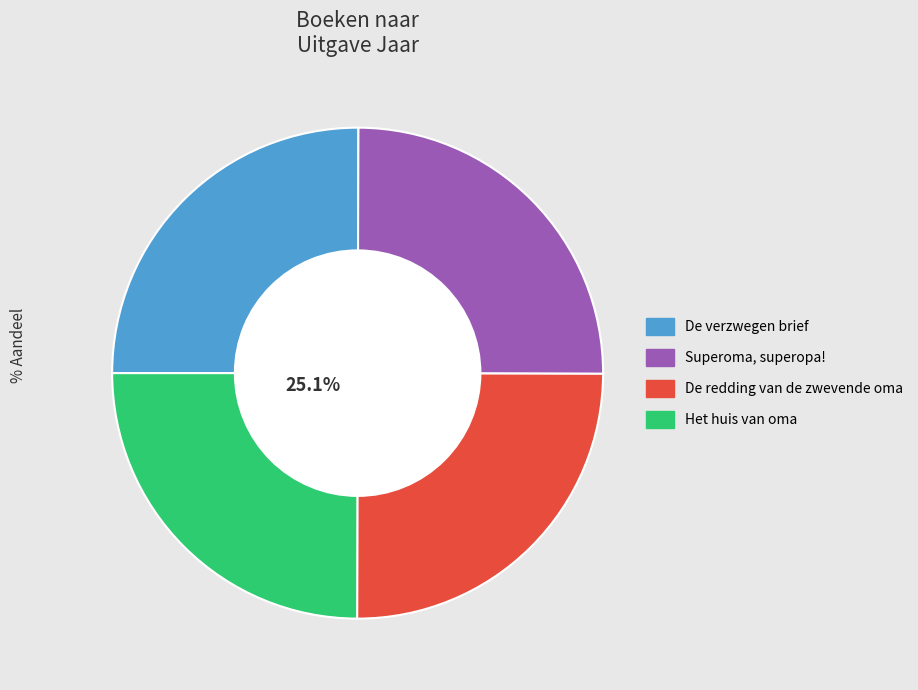

To the nearest percent, what is the average slice percentage?

25%